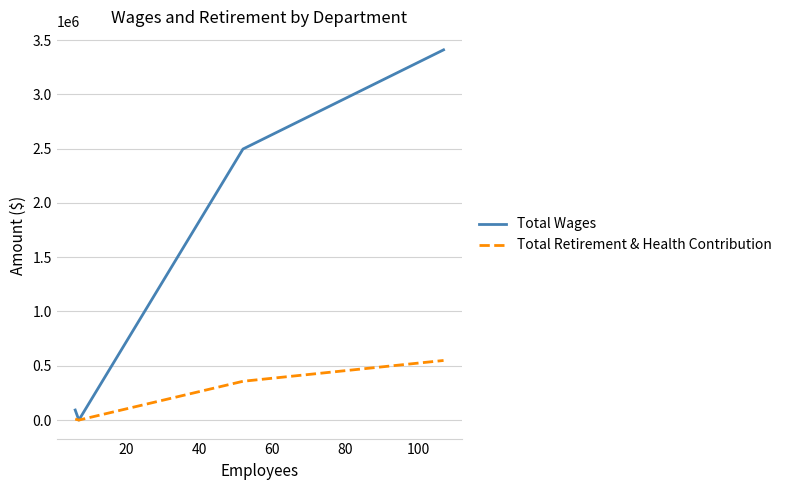

How many positive values does the Total Wages series have?

3